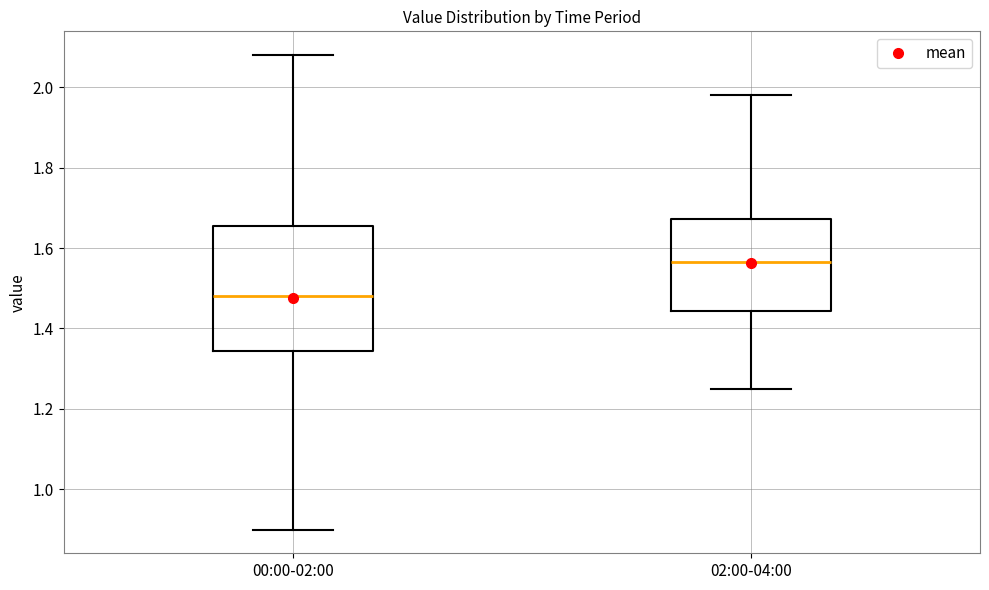

Where does the lower whisker of the box for 00:00-02:00 end on the y-axis? The values are not printed on the chart, so give them approximately, as read against the axis.

0.90